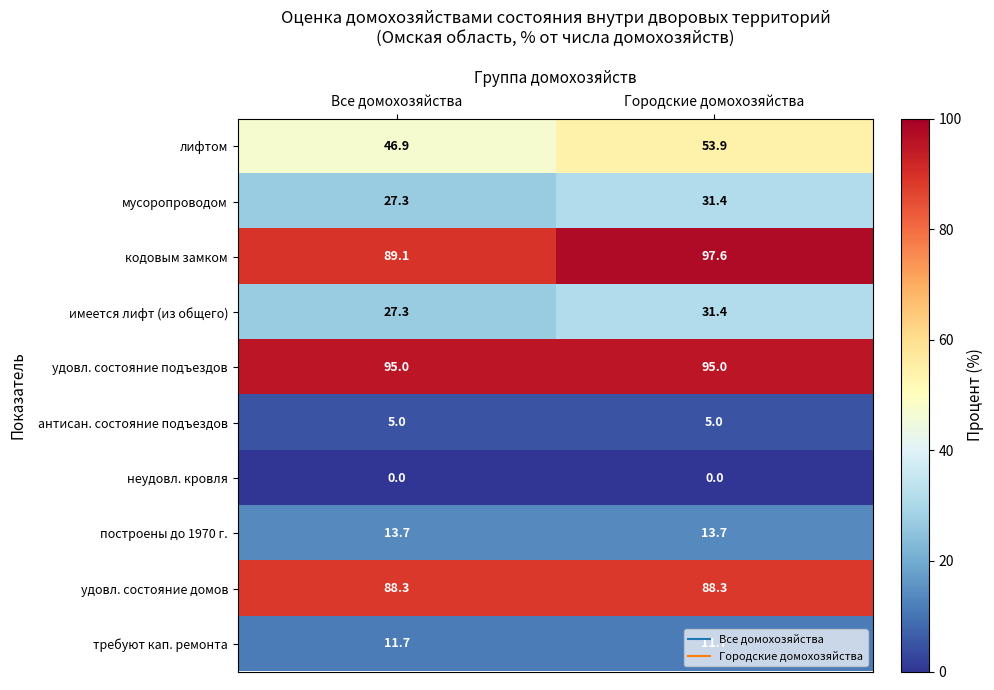

At which category is the sum across all series the highest?

Городские домохозяйства